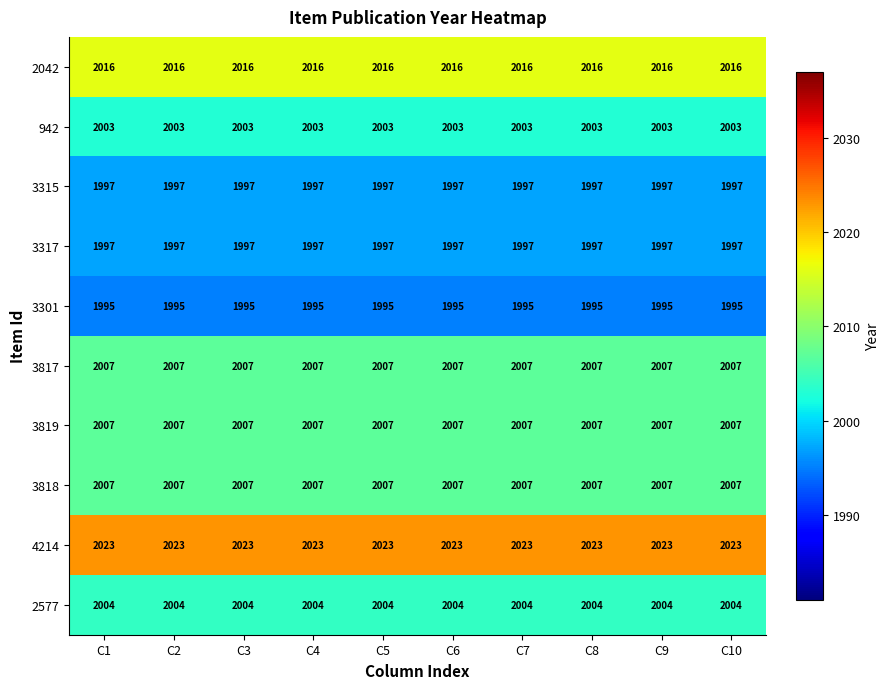

At how many categories does at least one series exceed 2012?

10